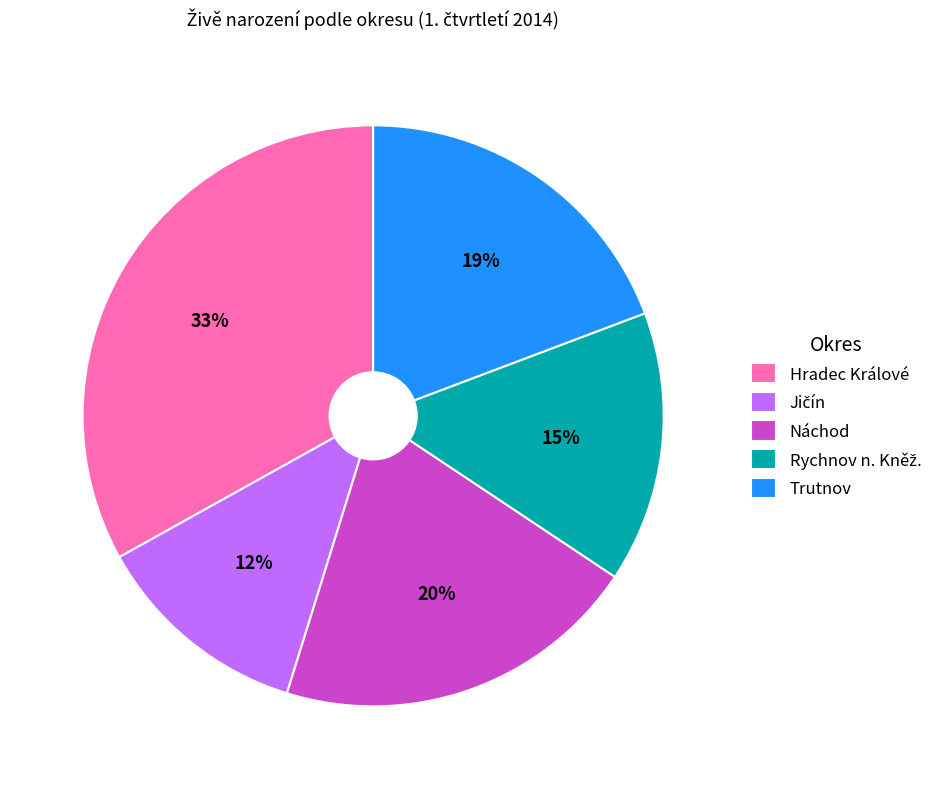

Do Náchod and Hradec Králové together represent more than half of the pie?

Yes